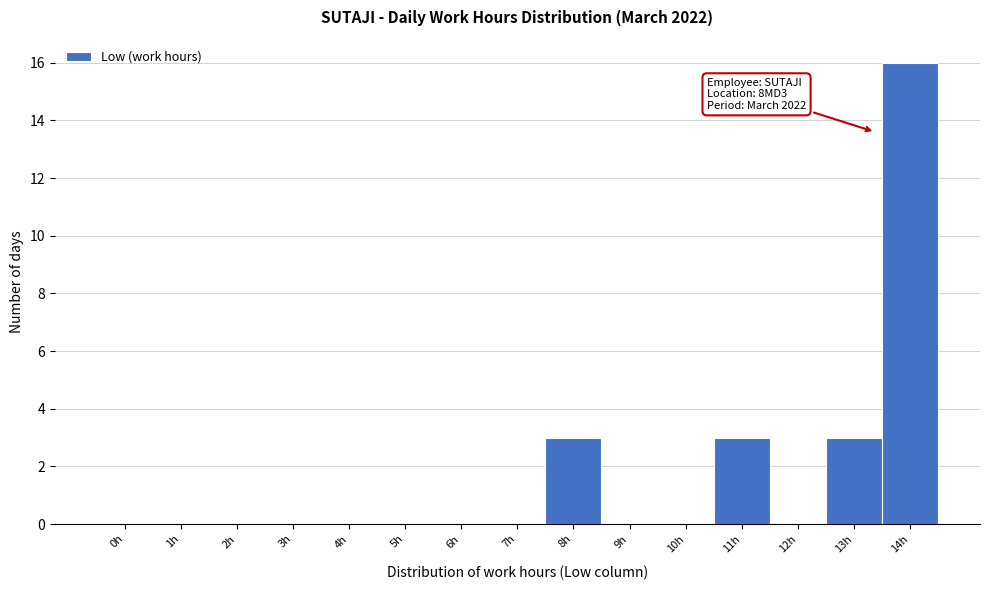

Reading left to right, transcribe all the data shown in this chart.

0h=0	1h=0	2h=0	3h=0	4h=0	5h=0	6h=0	7h=0	8h=3	9h=0	10h=0	11h=3	12h=0	13h=3	14h=16